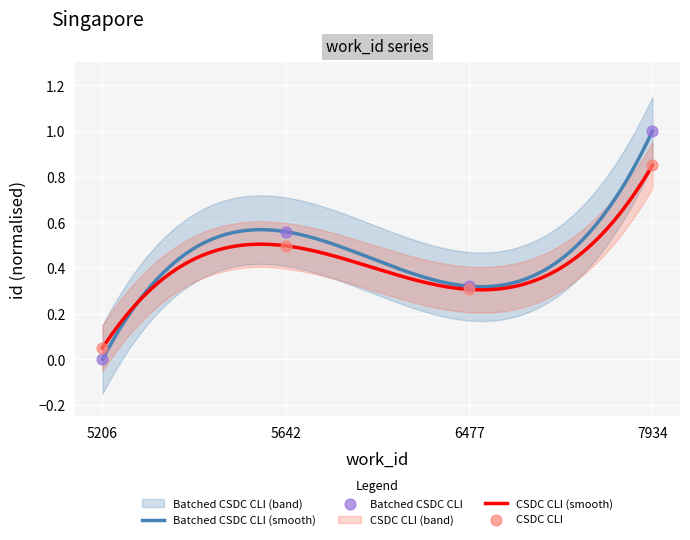

Between 6477 and 5206, which is larger?

6477